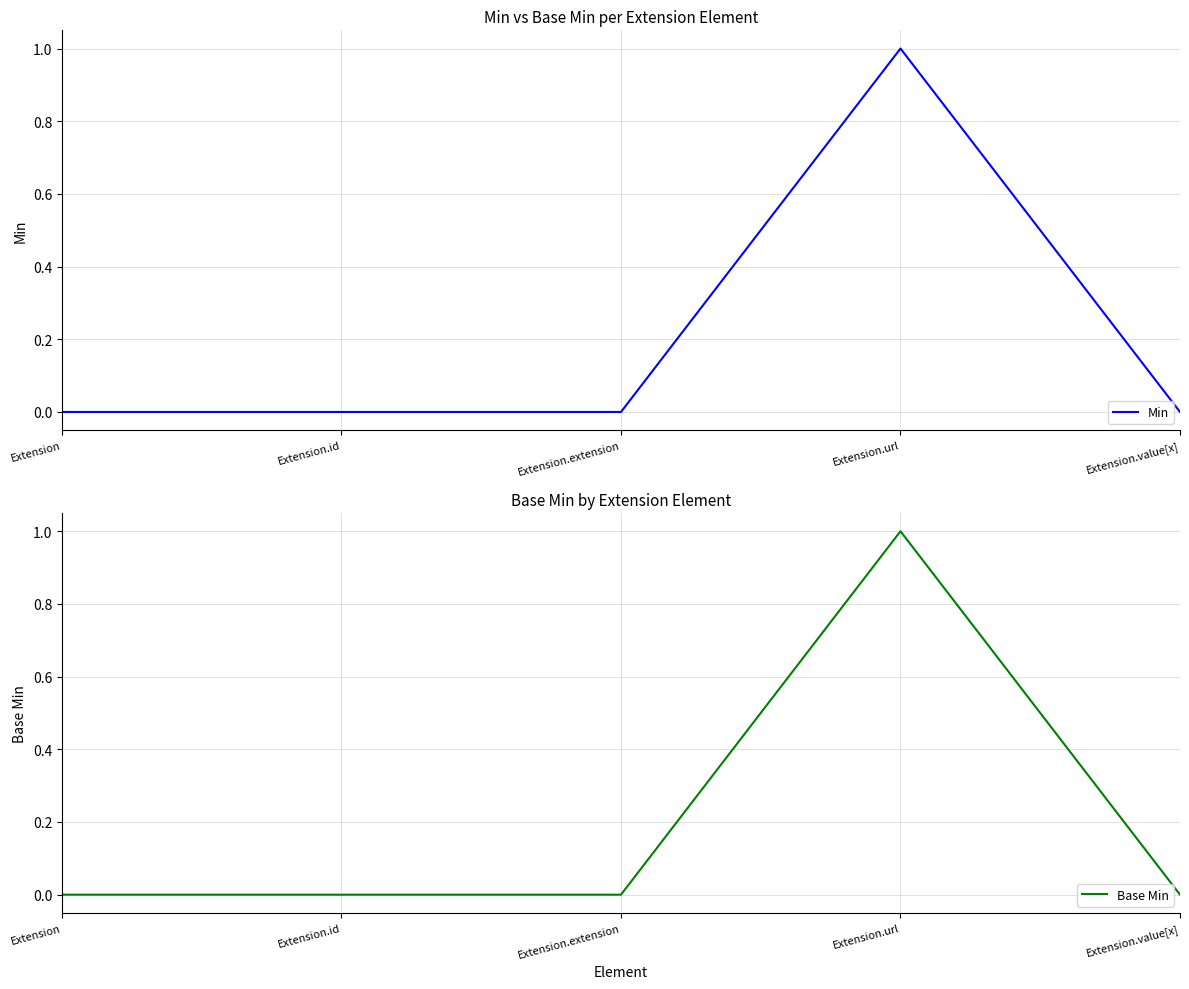

At which label does Base Min reach its peak?

Extension.url